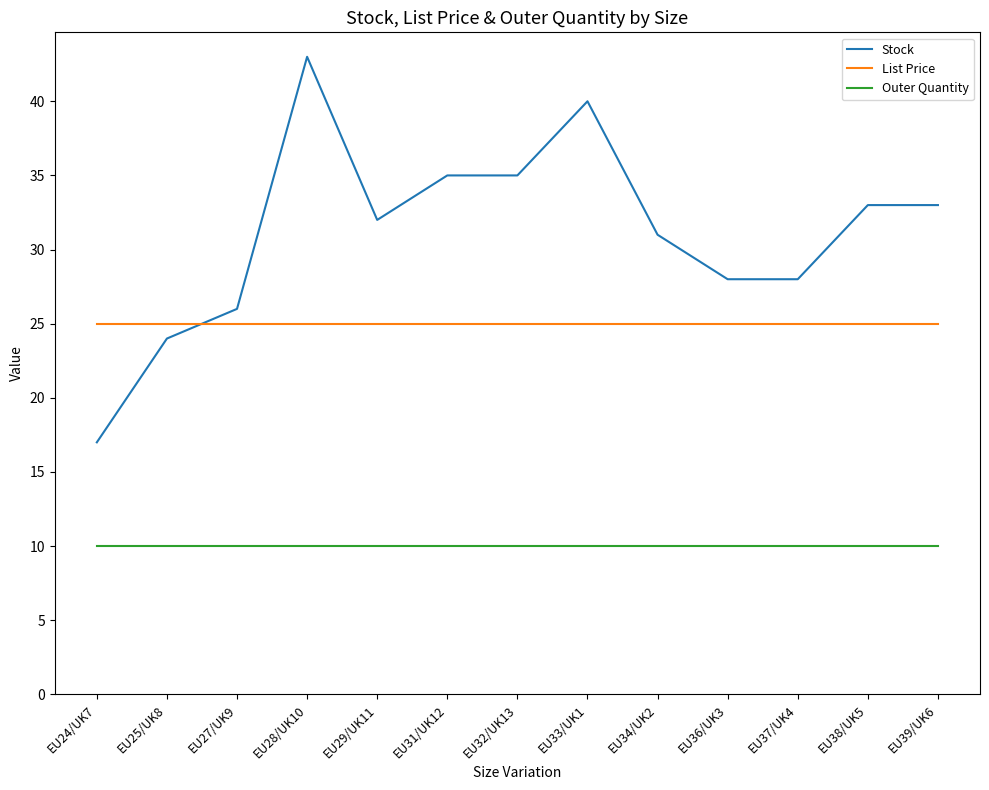

What is the difference between the maximum and second lowest values in the Stock series?

19.0